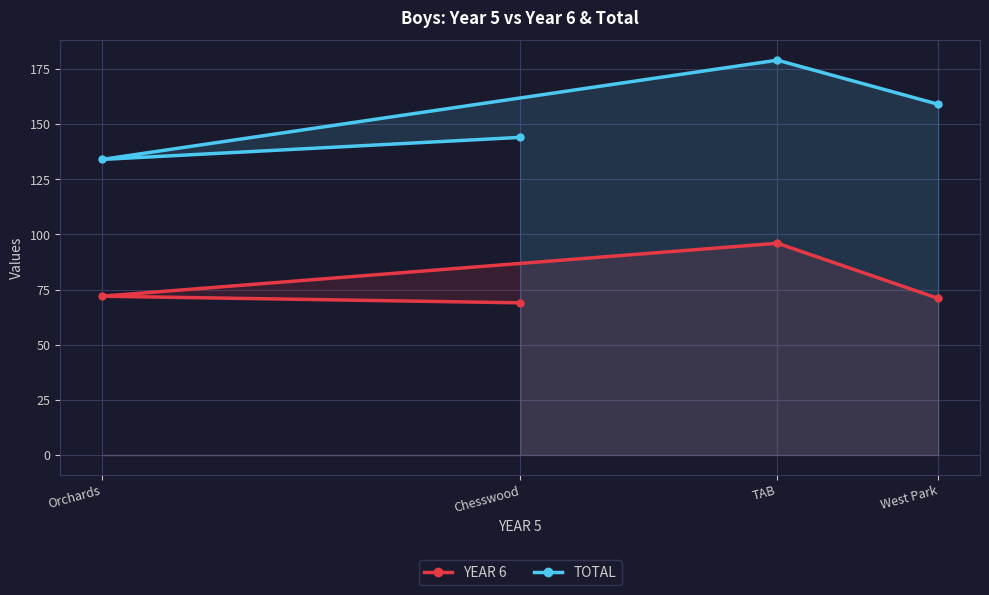

At which label does TOTAL reach its peak?

TAB